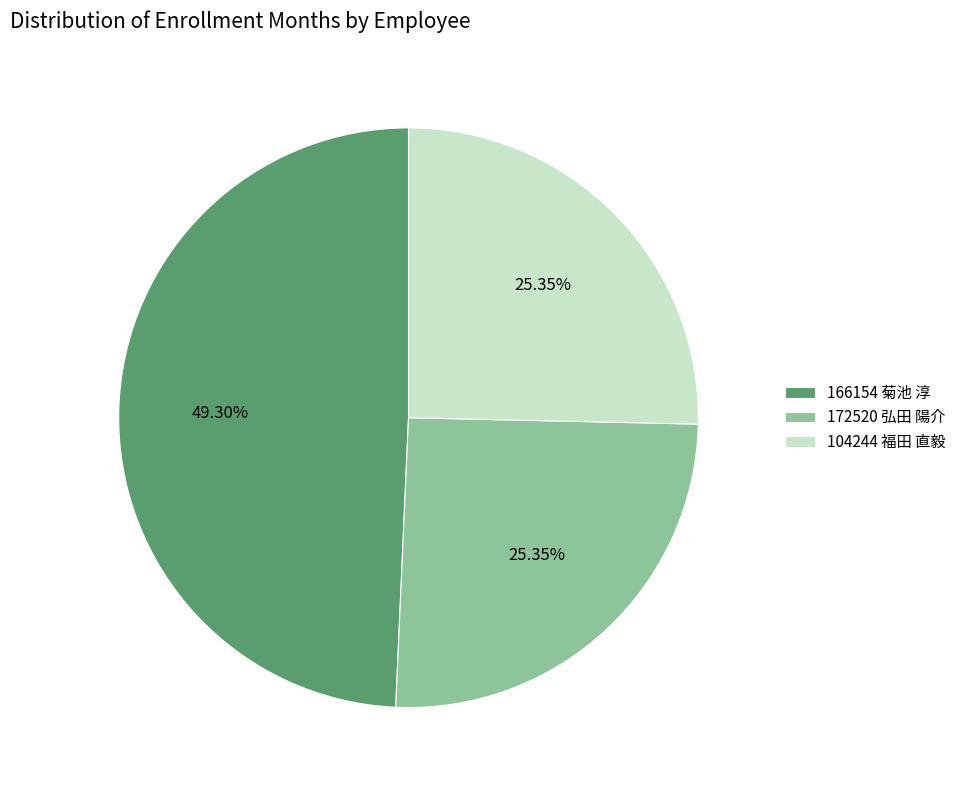

To the nearest percent, what is the combined percentage of 166154 菊池 淳 and 172520 弘田 陽介?

75%